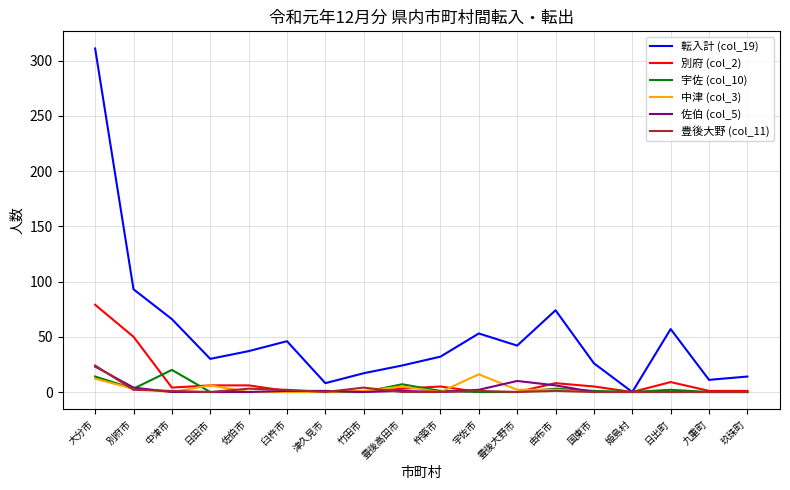

At which category is the sum across all series the highest?

大分市